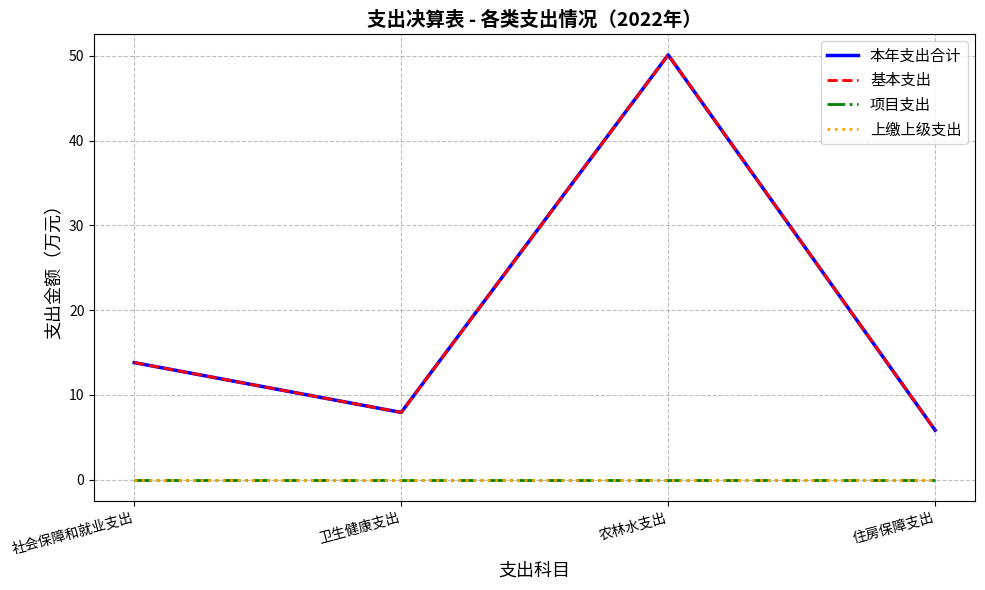

The 本年支出合计 series shows 4.3 at 卫生健康支出. True or false?

False